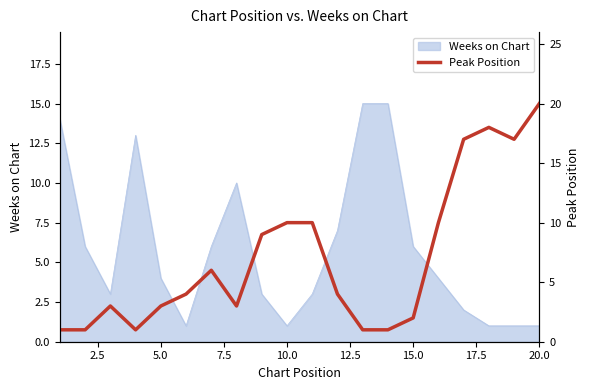

What is the highest value of the Weeks on Chart series?

15